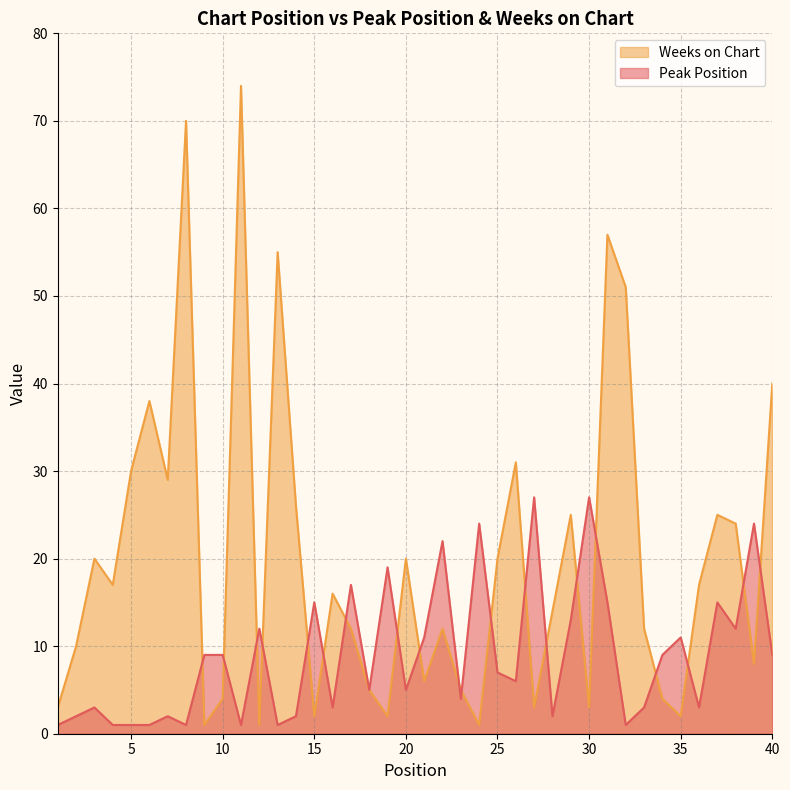

What are all the series names shown in the legend?

Weeks on Chart, Peak Position